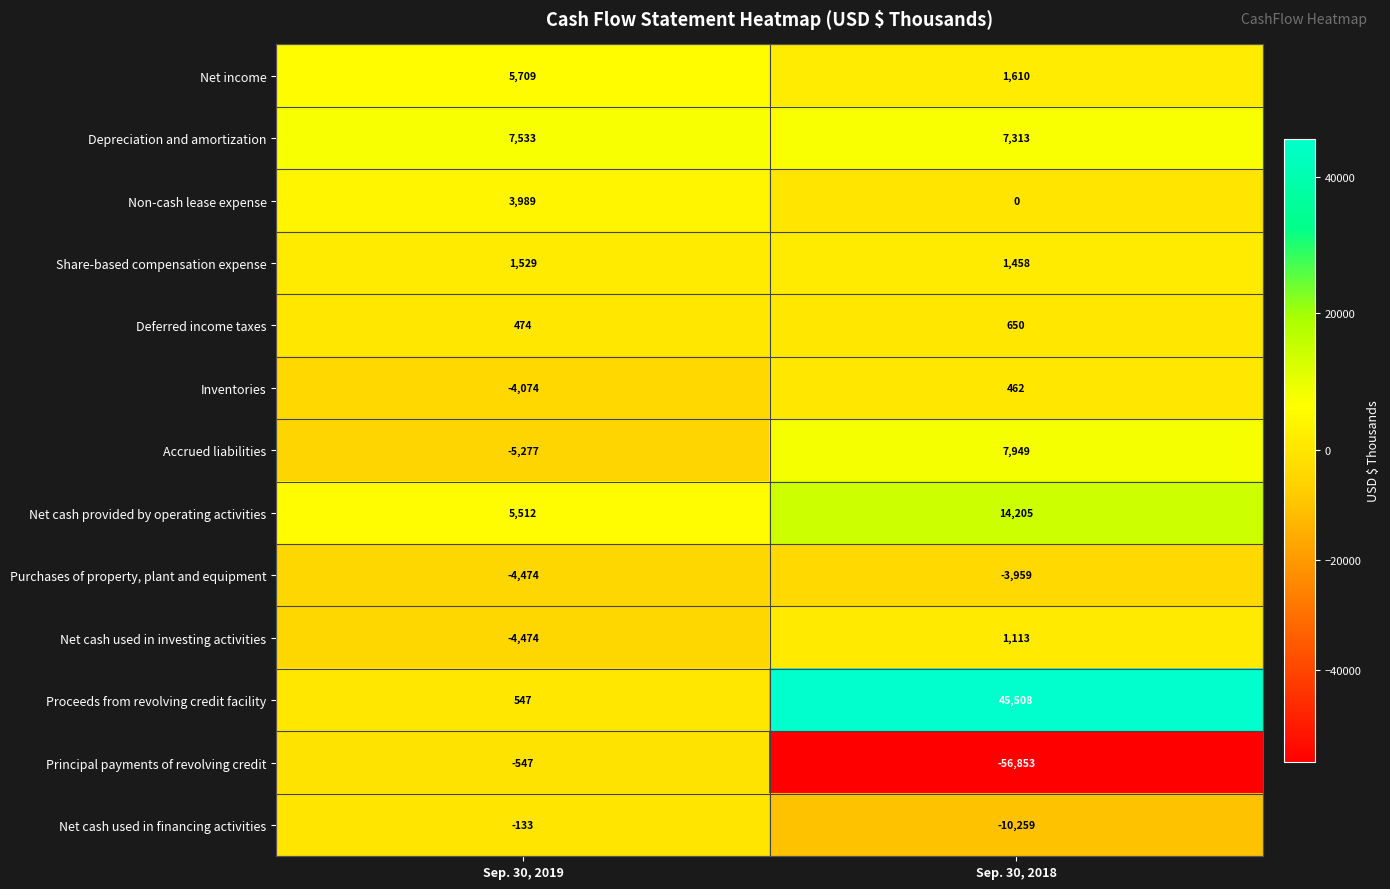

What is the minimum value shown in the chart?

-56853